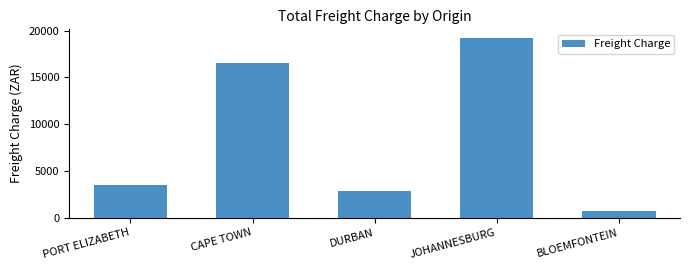

What is the value of the 1st bar from the left?

3532.9